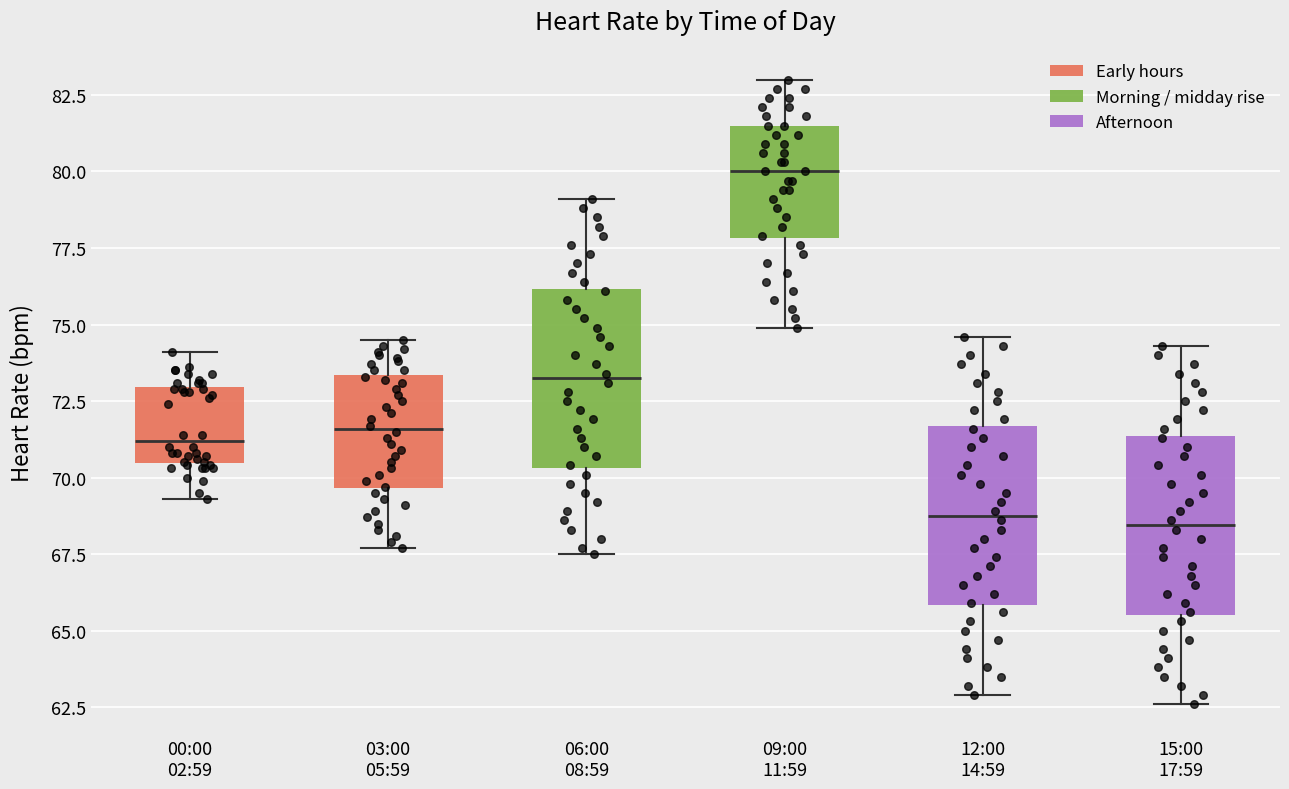

Where does the upper whisker of the box for 15:00 17:59 end on the y-axis? The values are not printed on the chart, so give them approximately, as read against the axis.

74.5